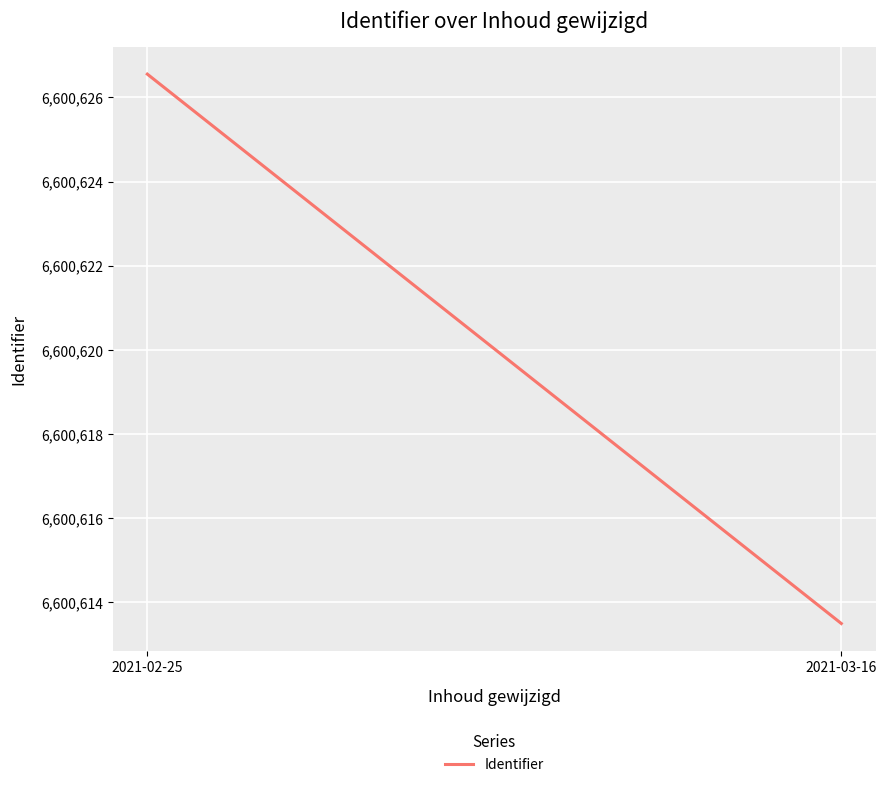

What is the label of the 2nd point from the left?

2021-03-16